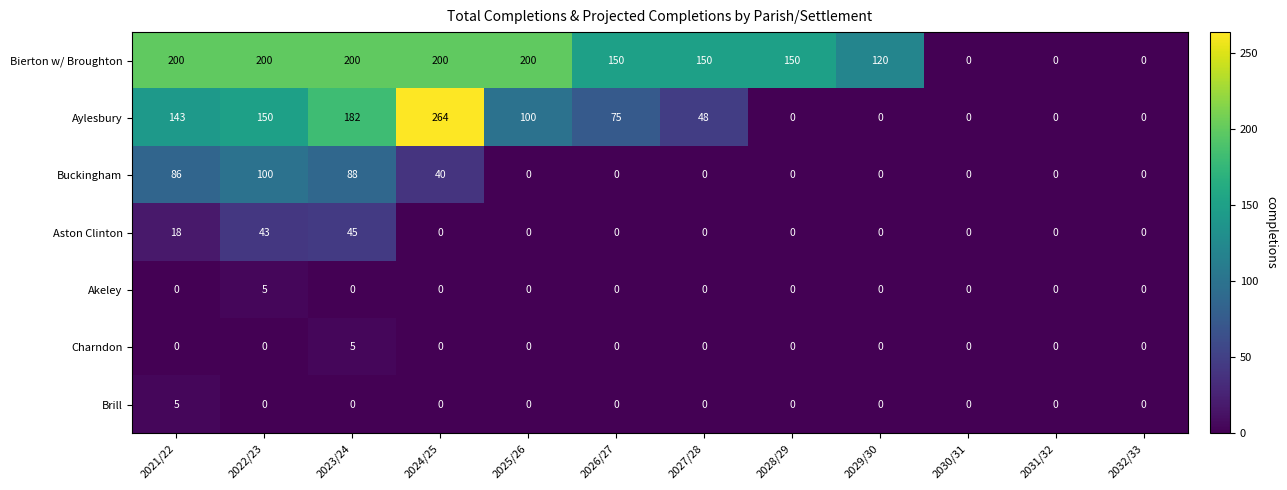

What is the maximum value shown in the chart?

264